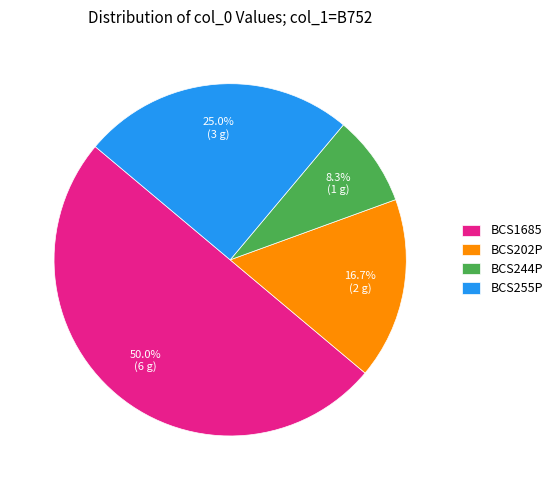

Which category has the smallest portion of the pie?

BCS244P